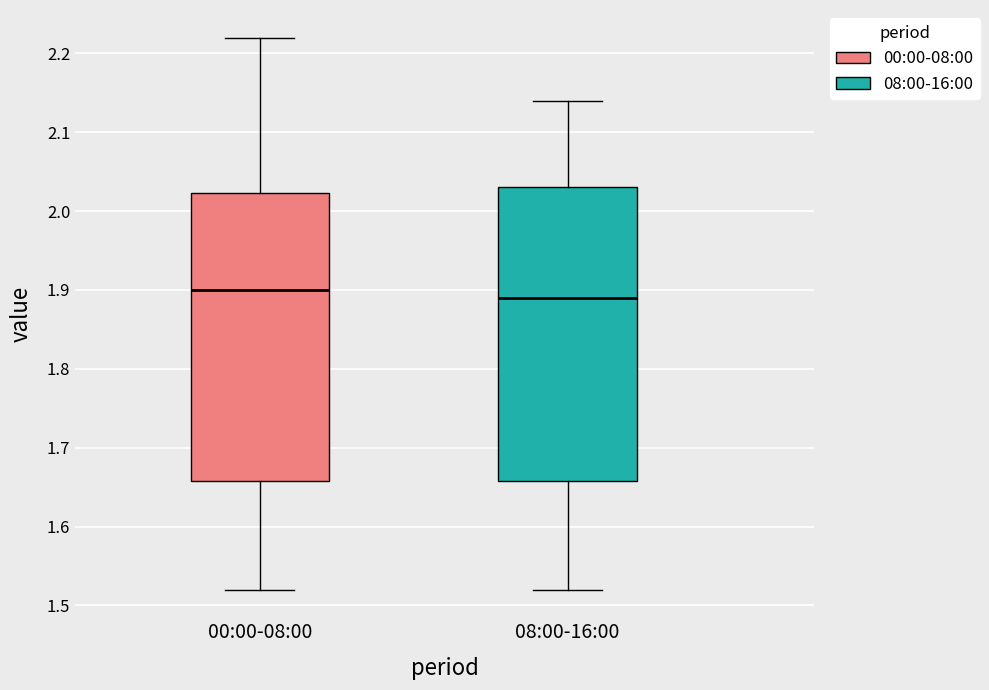

Reading left to right, transcribe this box plot: for each box, give where its median line is, the range the box spans, and where its two whiskers end, as read against the y-axis. The values are not printed on the chart, so give them approximately, as read against the axis.

00:00-08:00: median 1.90, box 1.66 to 2.02, whiskers 1.52 to 2.22
08:00-16:00: median 1.89, box 1.66 to 2.03, whiskers 1.52 to 2.14